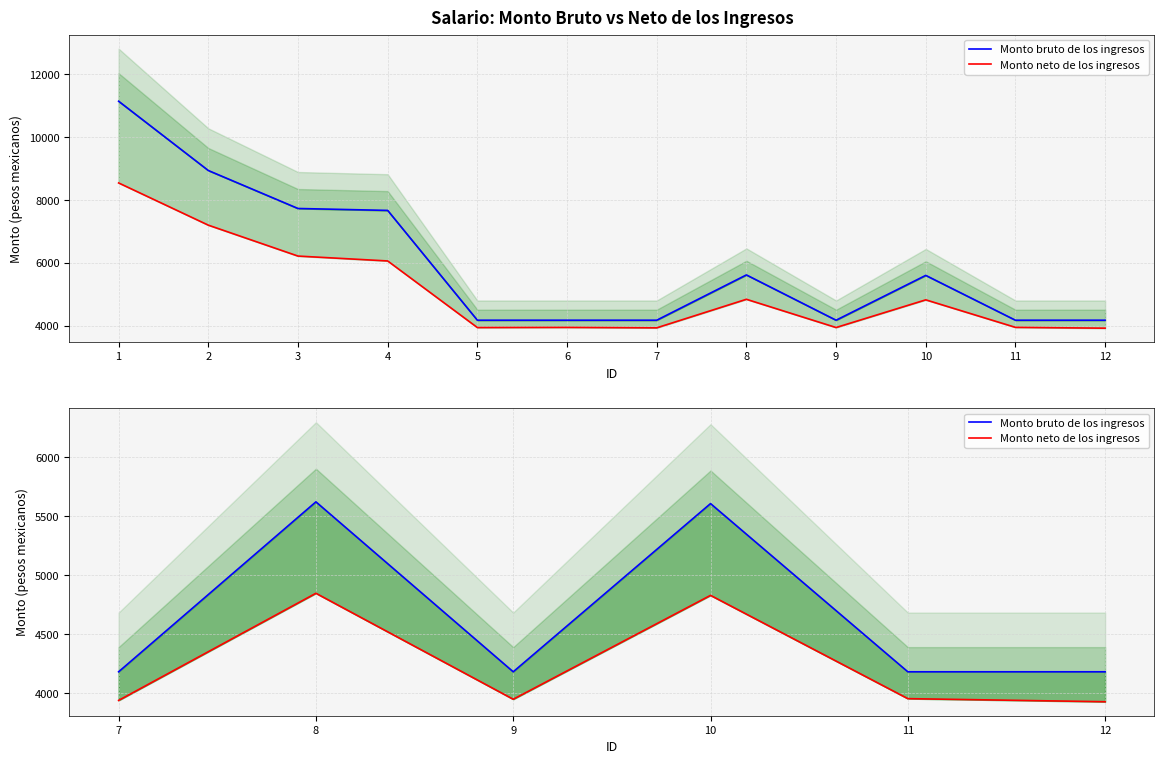

Reading left to right, extract all data points from this chart.

Monto bruto de los ingresos: 4182.0	5621.7	4182.0	5606.8	4182.0	4182.0
Monto neto de los ingresos: 3939.6	4847.1	3949.3	4829.4	3954.6	3928.3